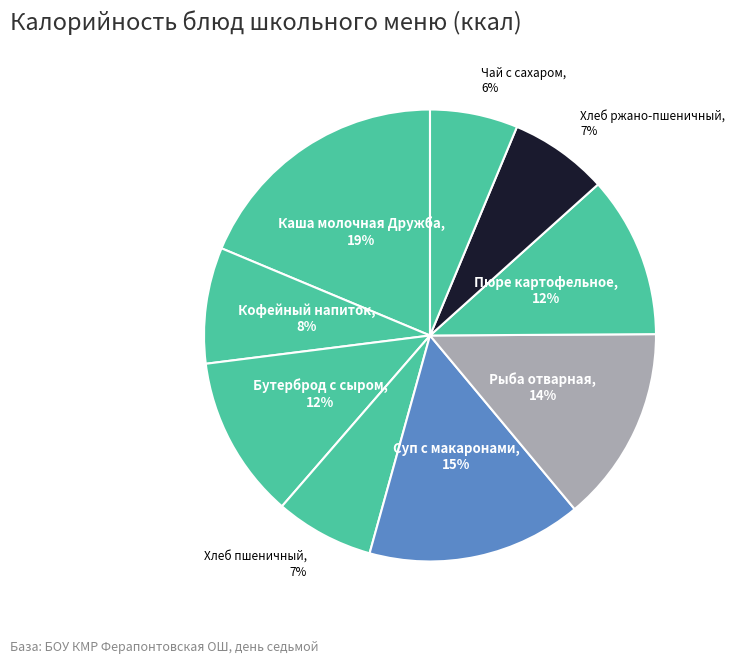

How many slices are in this pie chart?

9